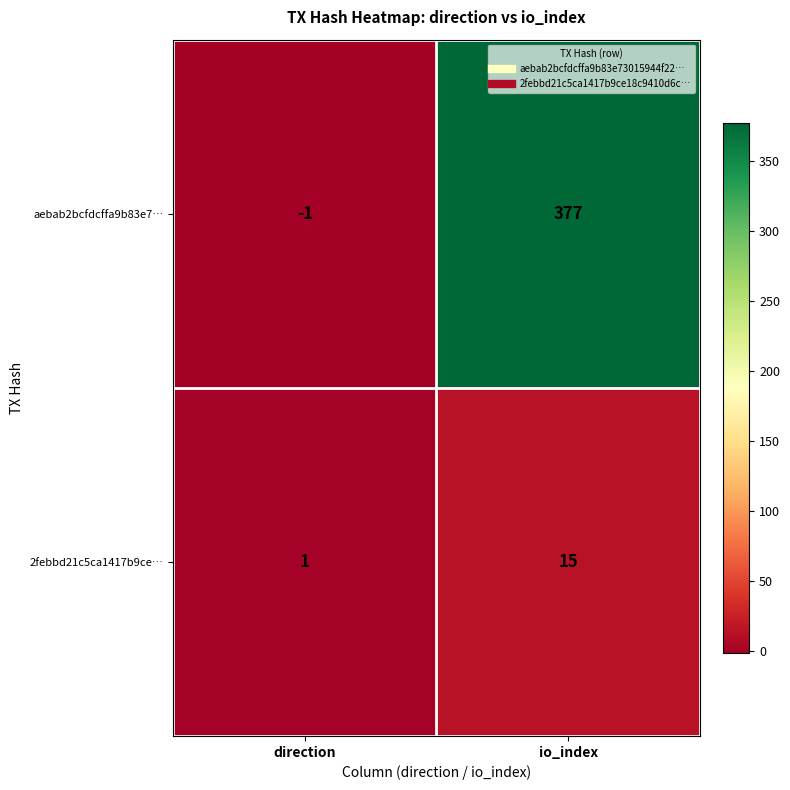

What is the greatest value displayed?

377